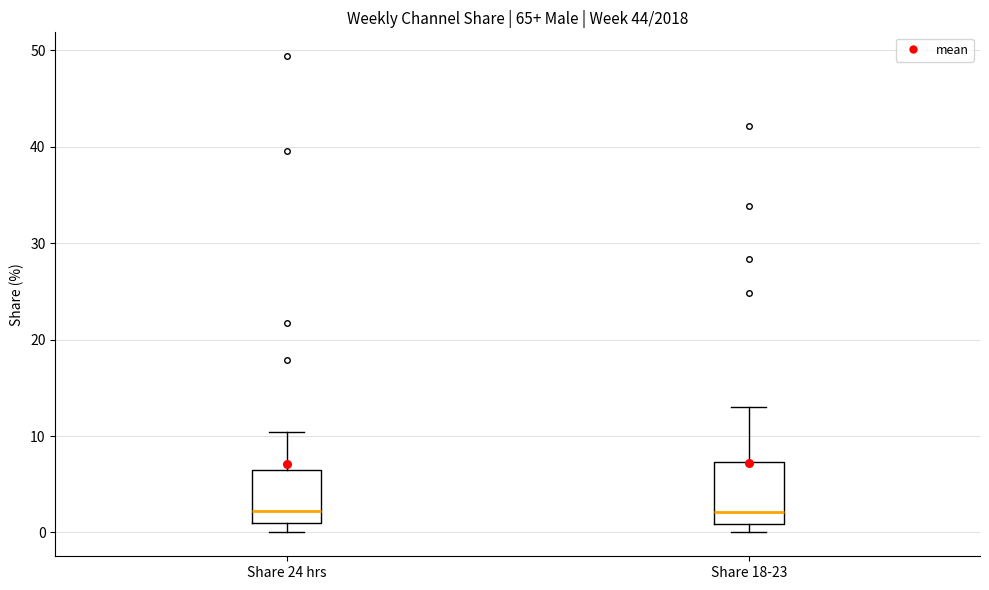

Reading left to right, read every box against the y-axis: the position of its median line, the range the box covers, and the ends of its whiskers. The values are not printed on the chart, so give them approximately, as read against the axis.

Share 24 hrs: median 2, box 1 to 7, whiskers 0 to 10
Share 18-23: median 2, box 1 to 7, whiskers 0 to 13